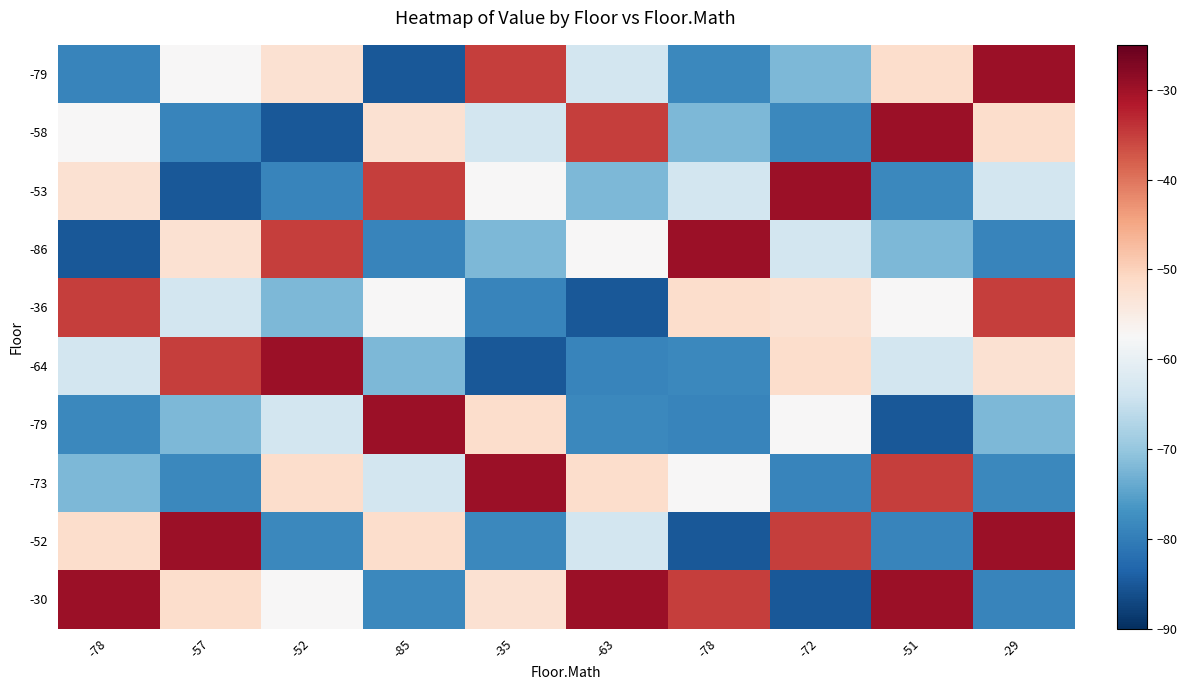

What is the total value across all series at -51?

-581.5